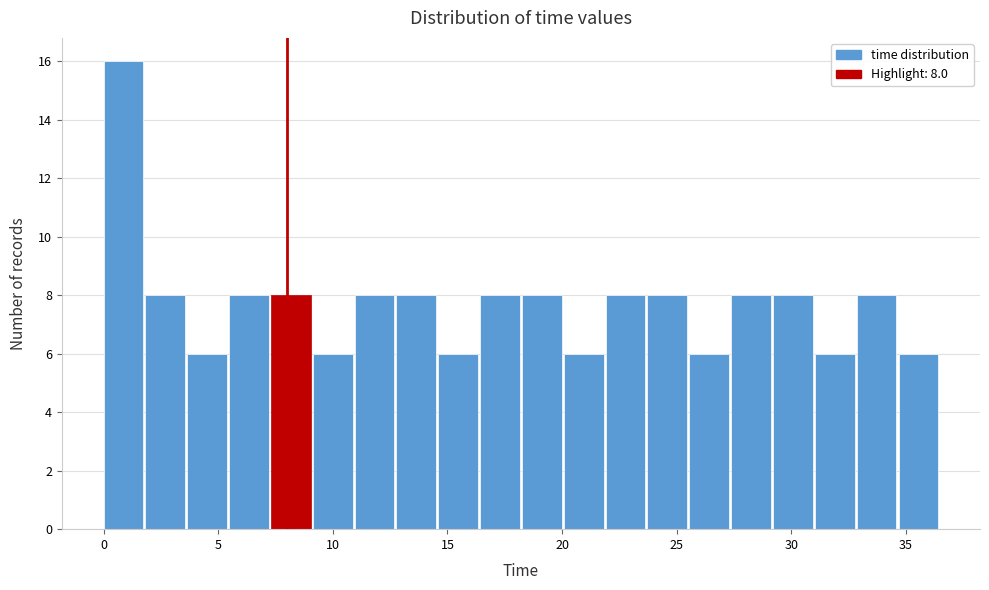

Read against the x-axis, roughly where is the centre of the tallest bar?

1.0